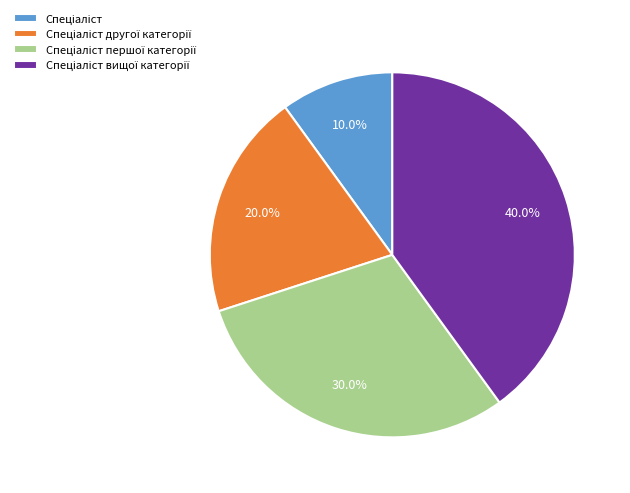

Count the number of slices in the pie.

4